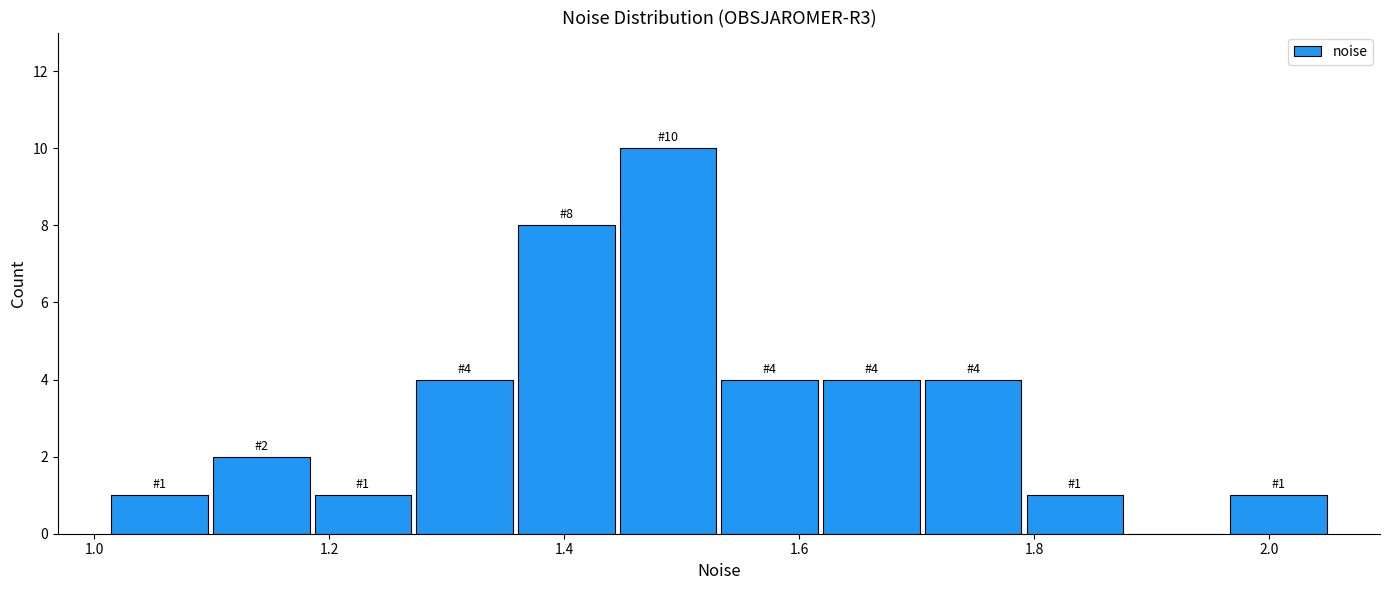

Over which range of the x-axis is the bar tallest?

1.44 to 1.54